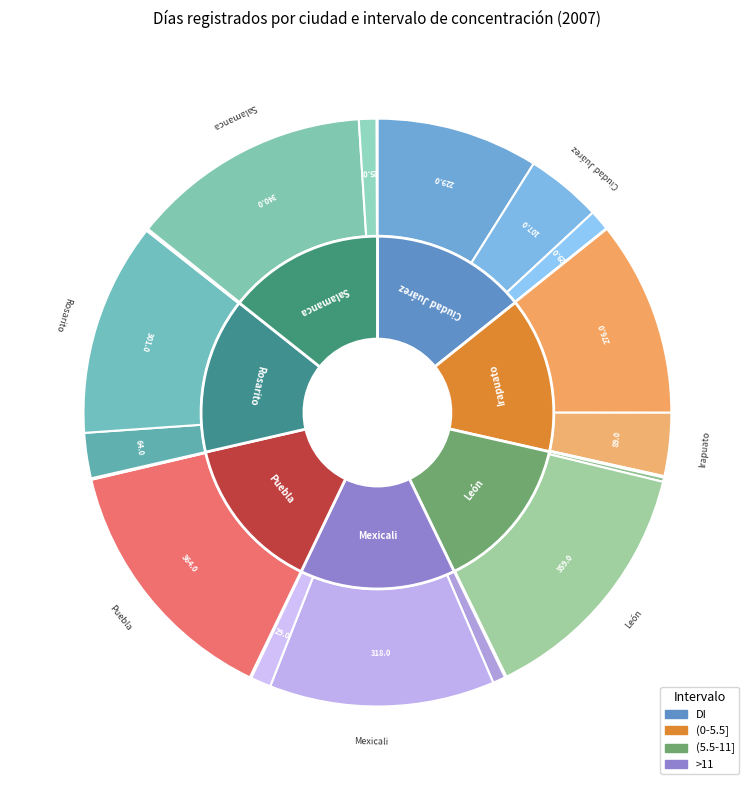

Rank the categories by value from highest to lowest.

Puebla (0-5.5], León (0-5.5], Salamanca (0-5.5], Mexicali (0-5.5], Rosarito (0-5.5], Irapuato DI, Ciudad Juárez DI, Ciudad Juárez (0-5.5], Irapuato (0-5.5], Rosarito DI, Ciudad Juárez (5.5-11], Mexicali (5.5-11], Salamanca (5.5-11], Mexicali DI, León DI, Puebla (5.5-11], Ciudad Juárez >11, Irapuato (5.5-11], Irapuato >11, León (5.5-11], León >11, Mexicali >11, Puebla DI, Puebla >11, Rosarito (5.5-11], Rosarito >11, Salamanca DI, Salamanca >11